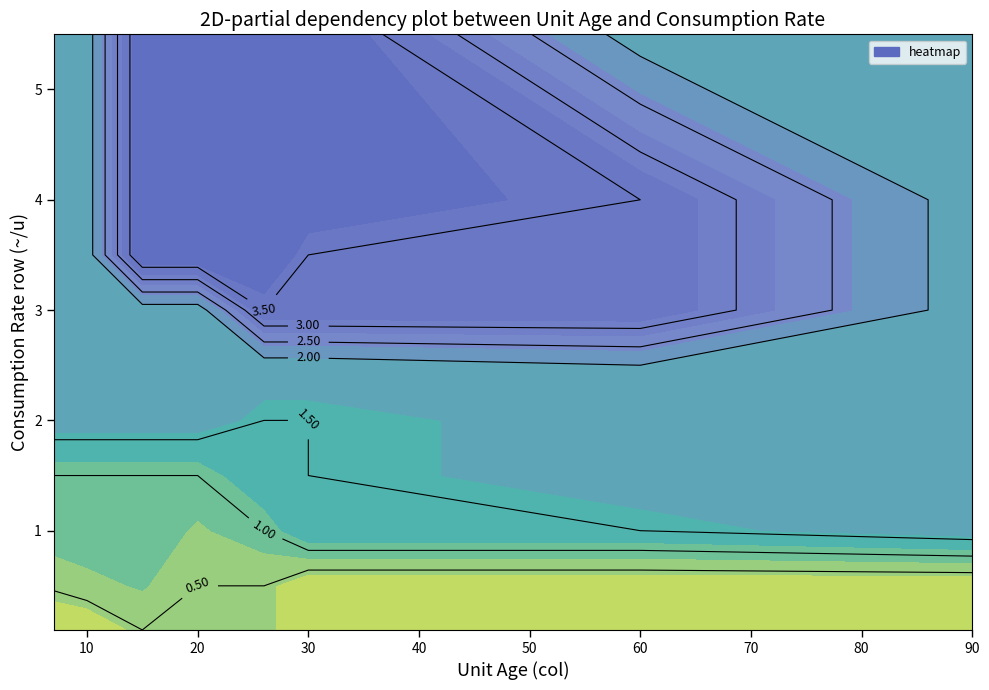

At how many categories does at least one series exceed 3?

5